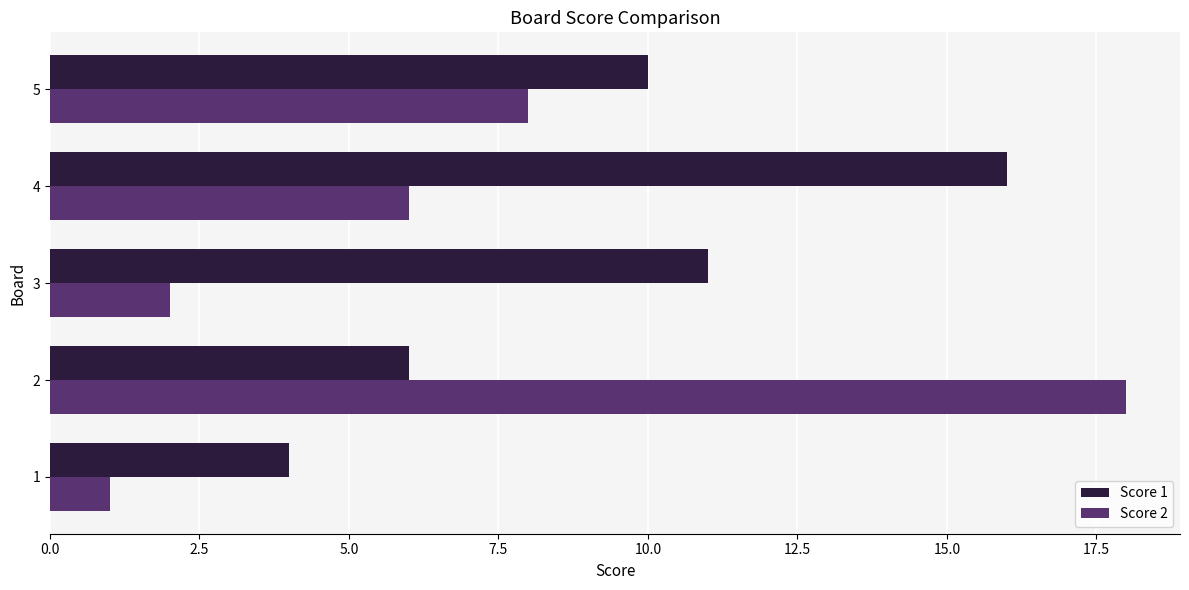

What is the maximum value shown in the chart?

18